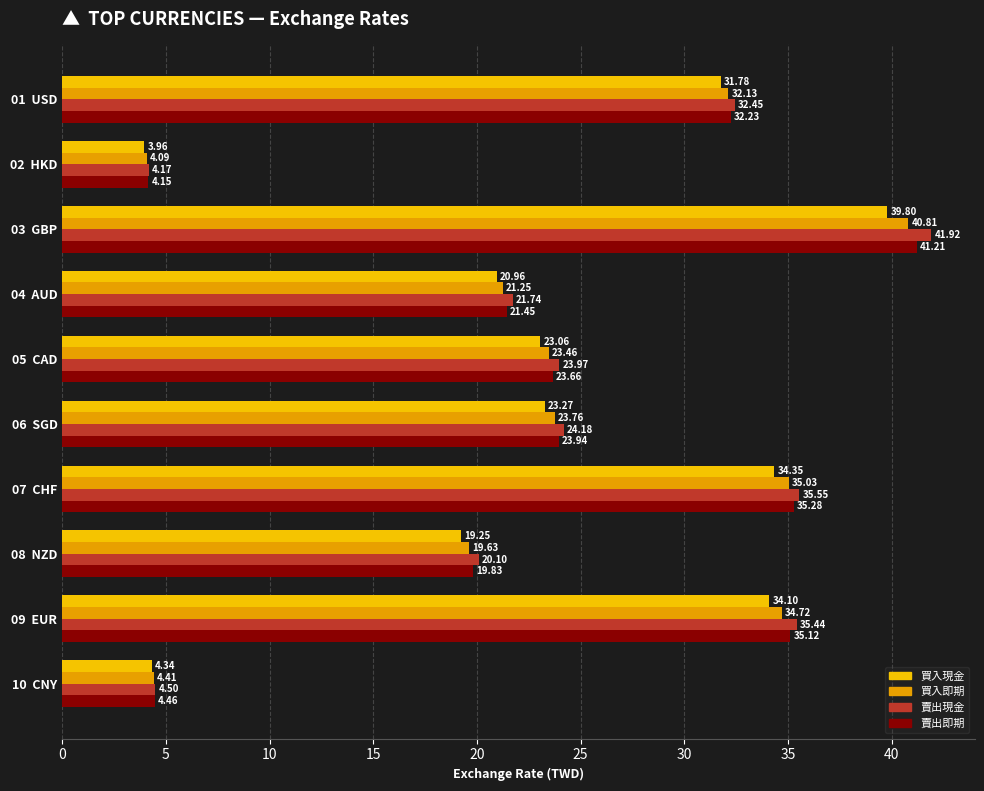

Which label corresponds to the largest value in the chart?

03  GBP